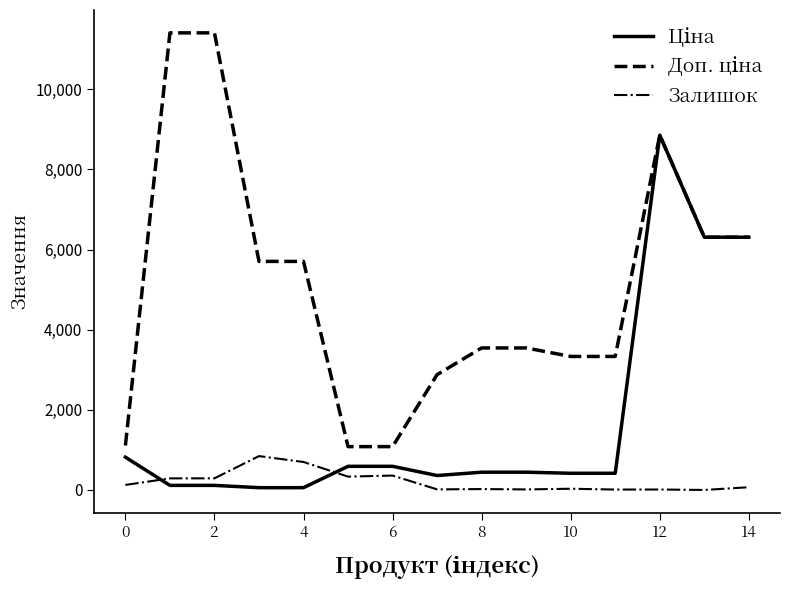

What is the maximum value for Залишок?

845.0